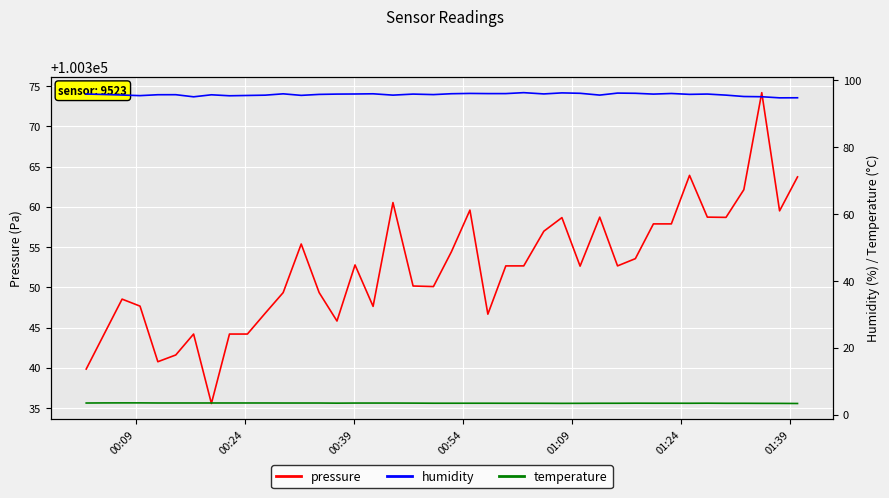

True or false: humidity and pressure intersect in this chart.

False